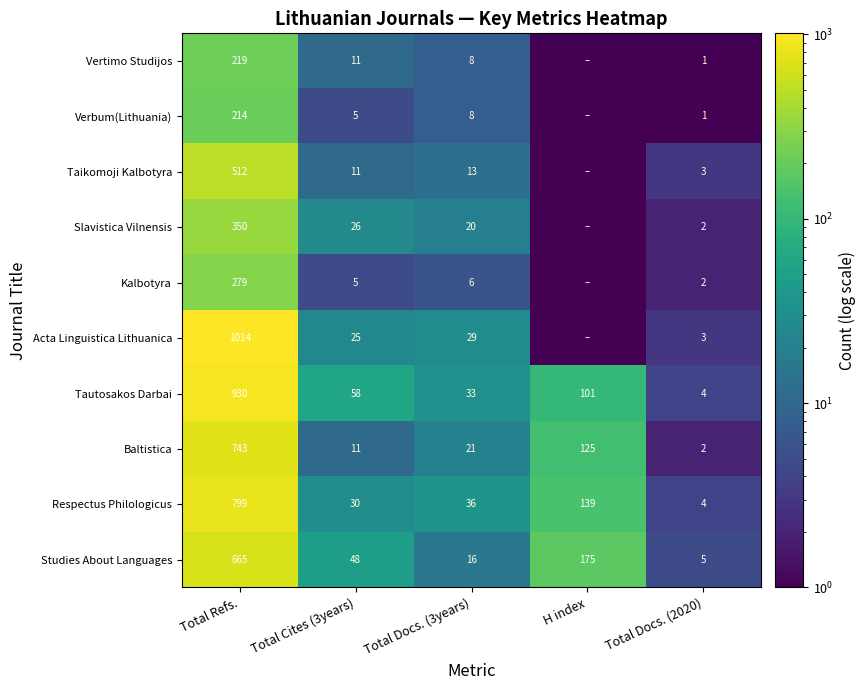

How many values in the Studies About Languages series are below 48?

2